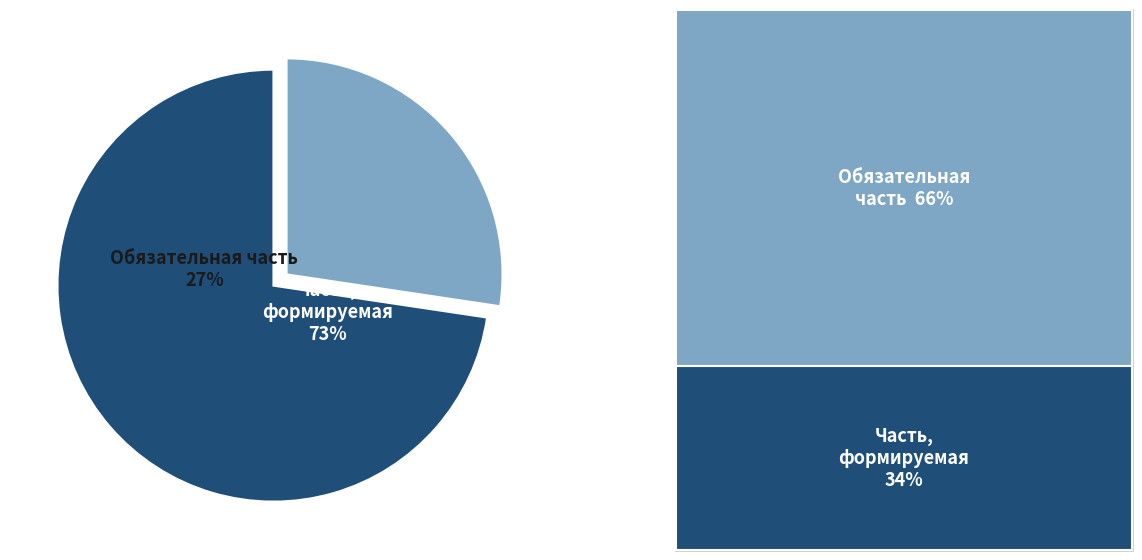

To the nearest percent, what portion does Обязательная часть represent?

27%